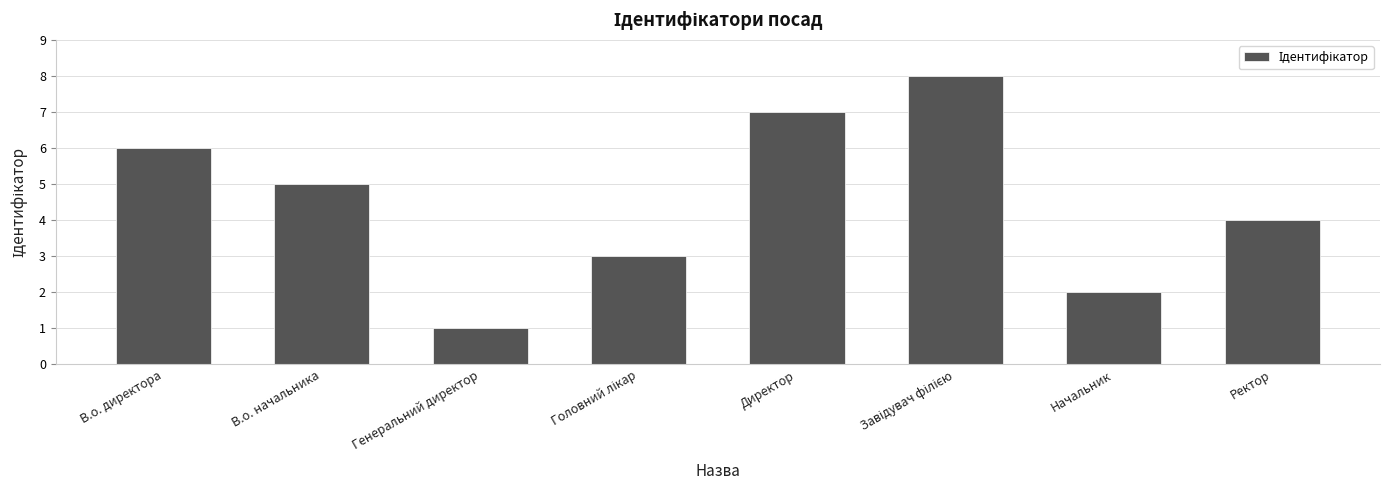

What is the sum of all values?

36